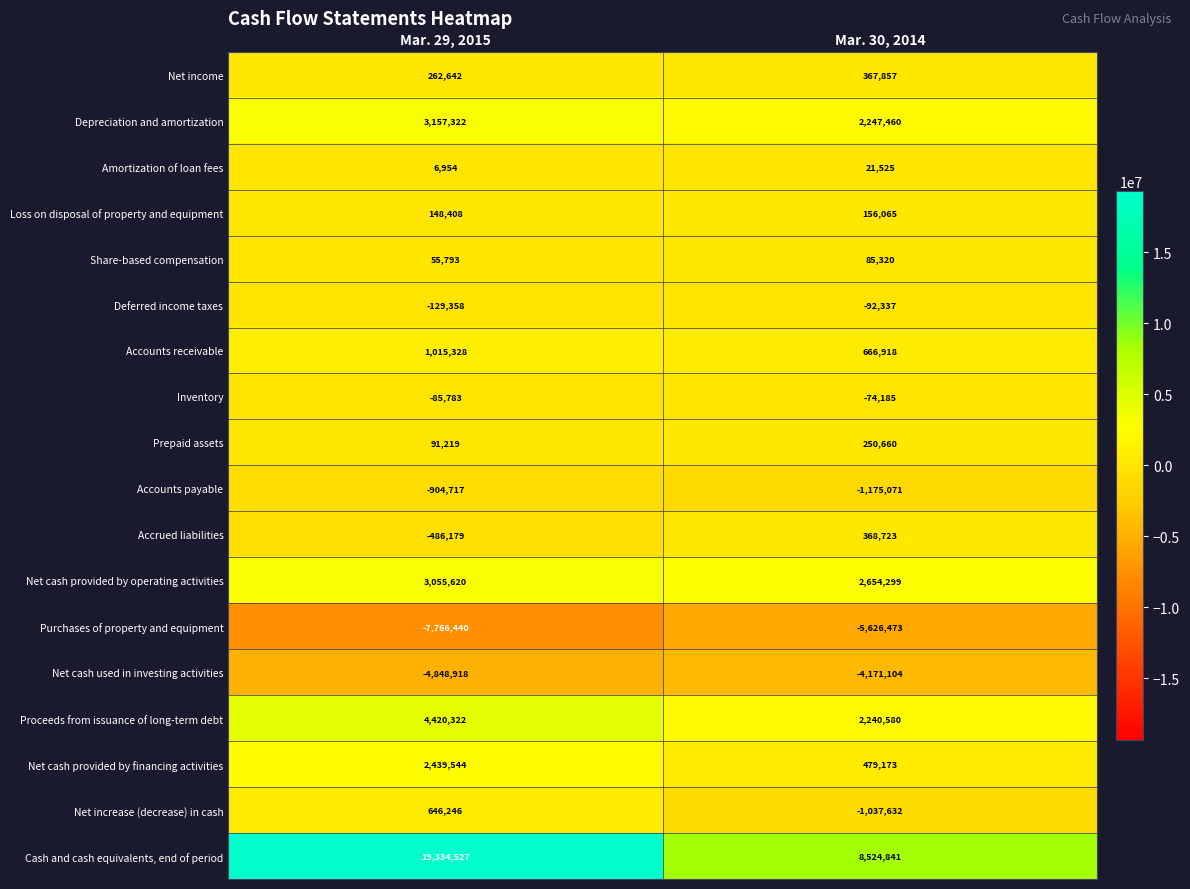

What is the difference between the maximum and minimum values in the Net cash provided by operating activities series?

401321